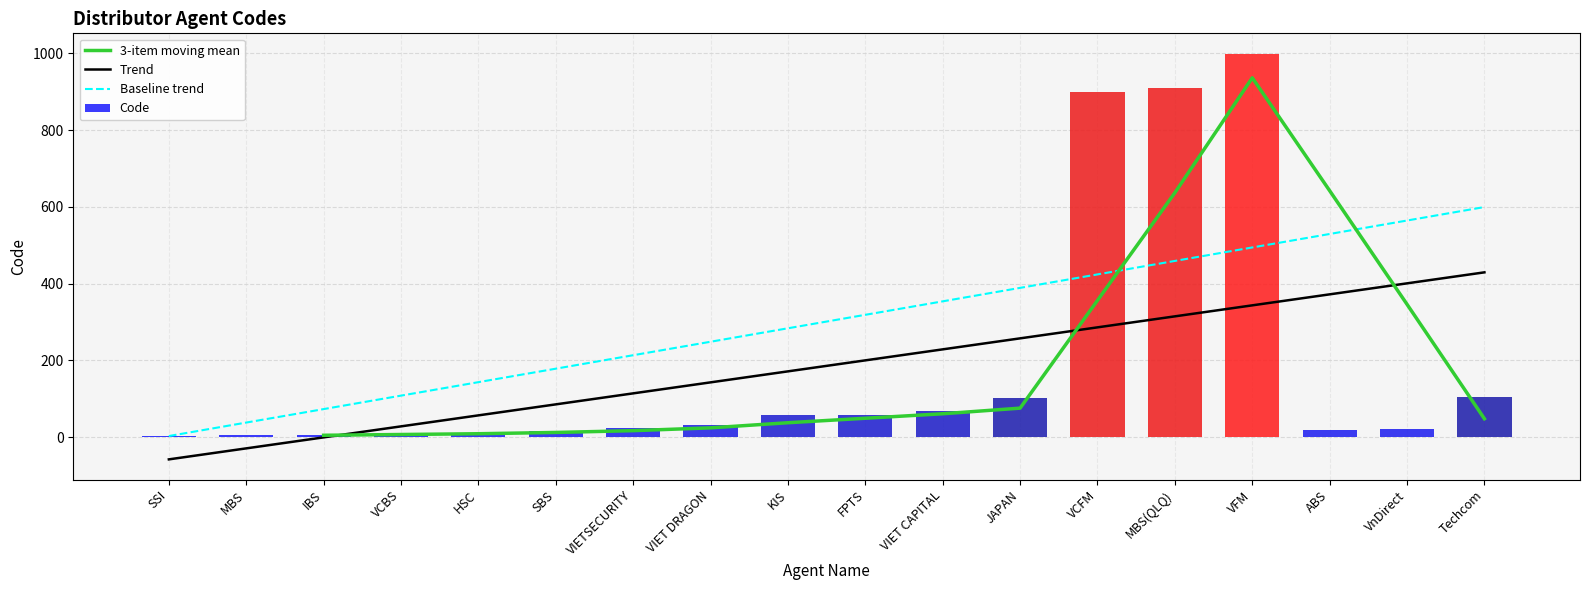

What is the difference between the values at JAPAN and VCFM?

799